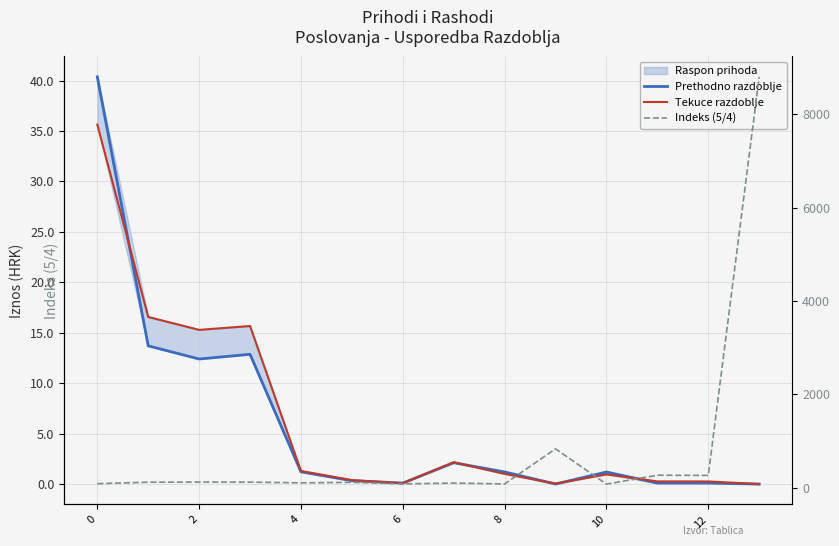

At which category does Indeks (5/4) reach its first local valley?

4